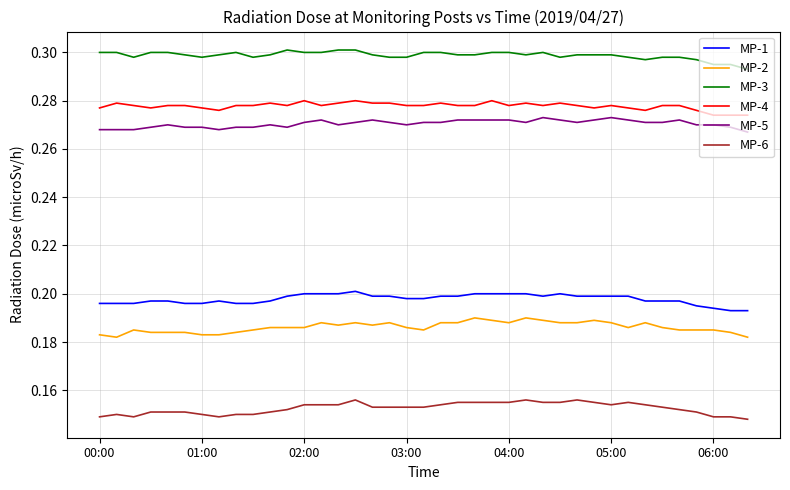

How many lines are shown in the chart?

6